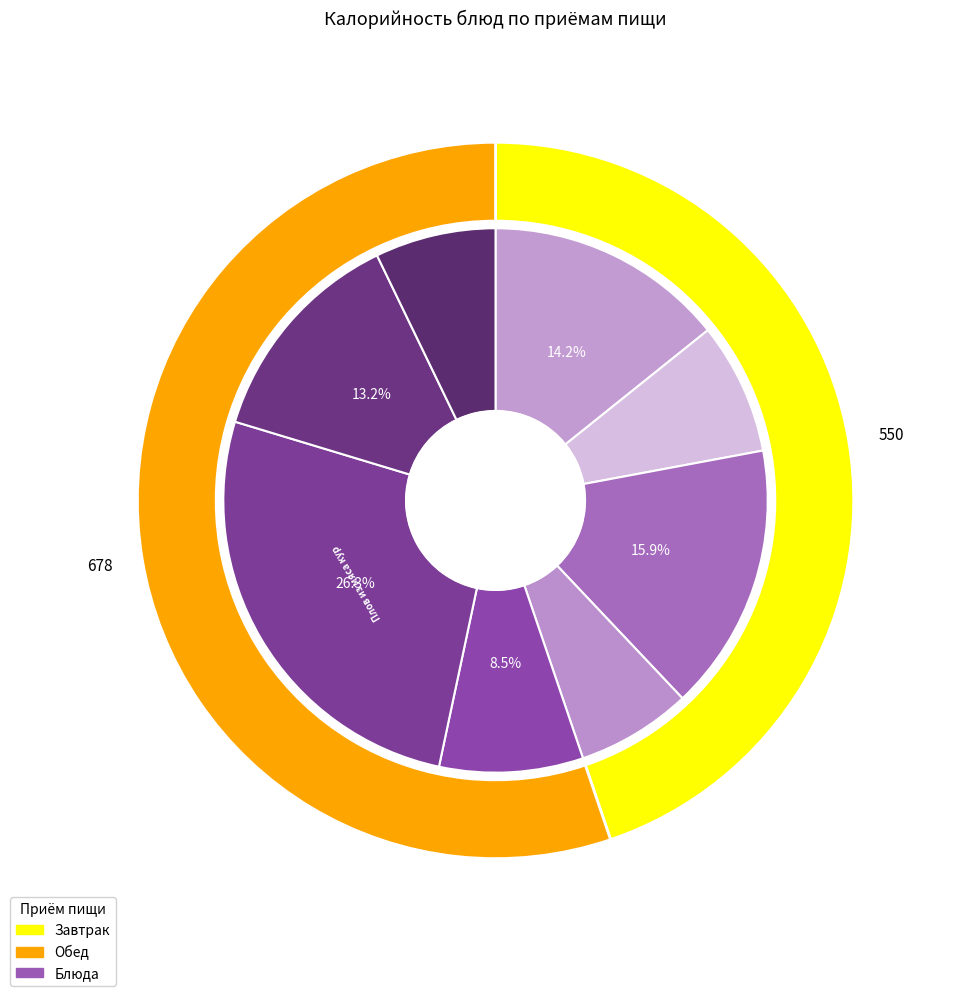

What percentage is the Кофейный напиток с молоком slice, to the nearest percent?

8%